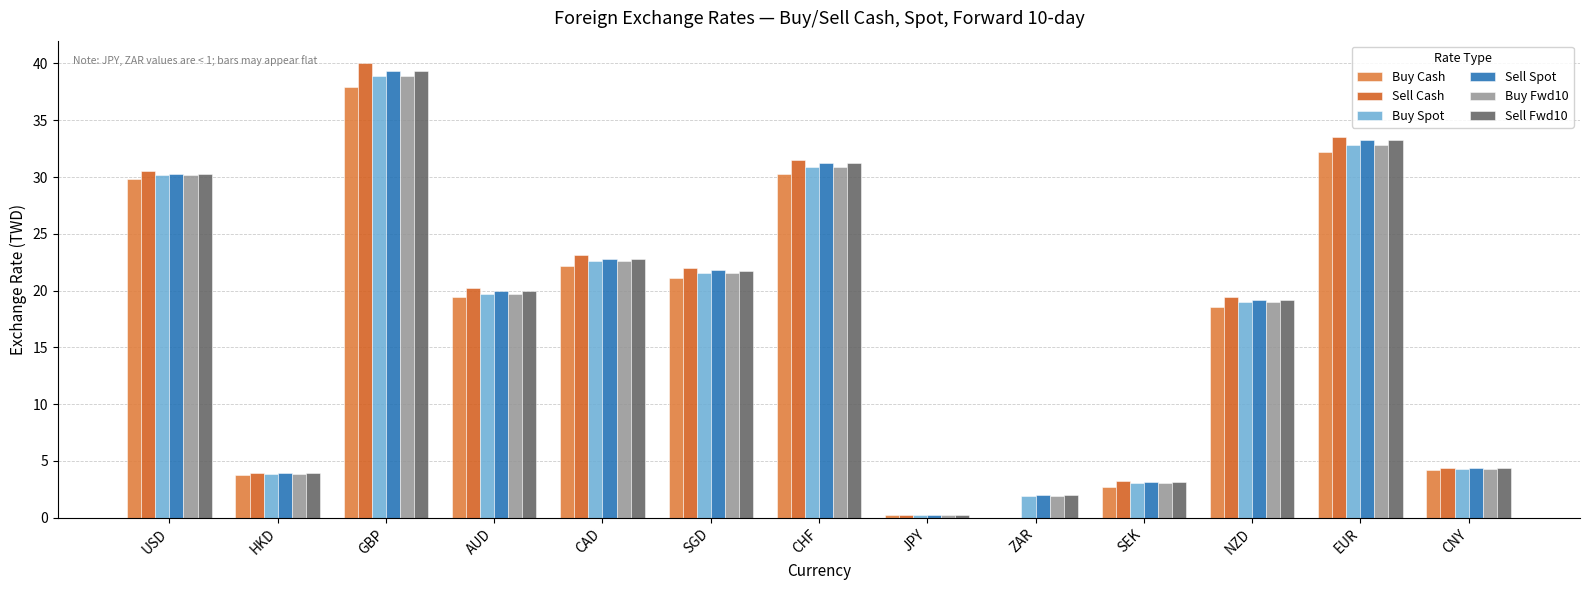

True or false: Sell Cash has a value of 8.3 at USD.

False